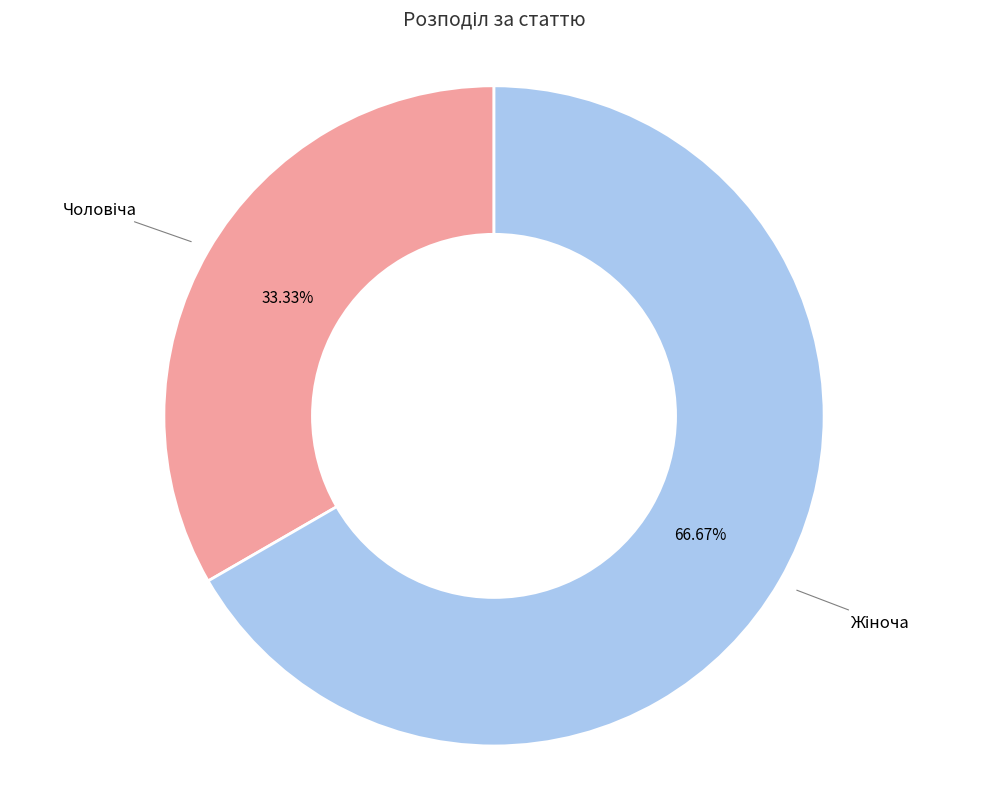

Is there a majority slice in this chart?

Yes